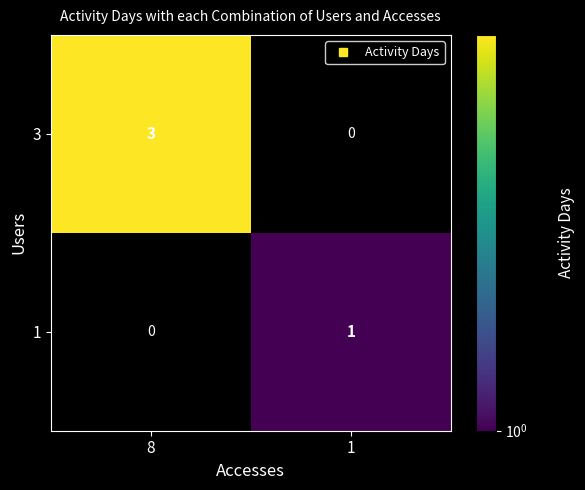

Reading left to right, list all the values displayed in this chart.

3: 3	0
1: 0	1